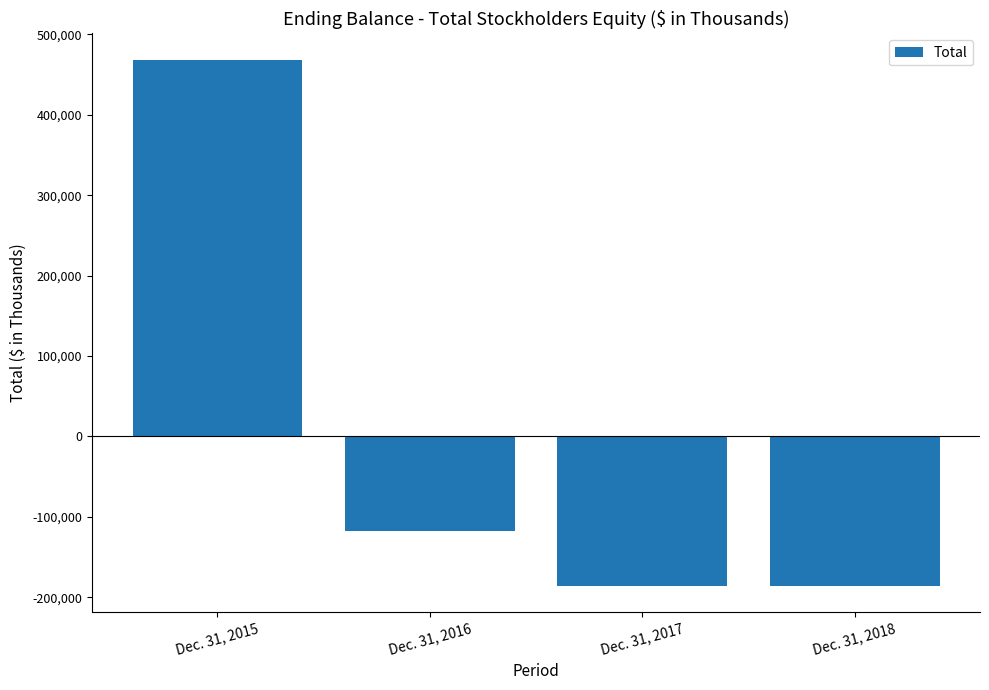

What is the value of the 3rd bar from the left?

-185921